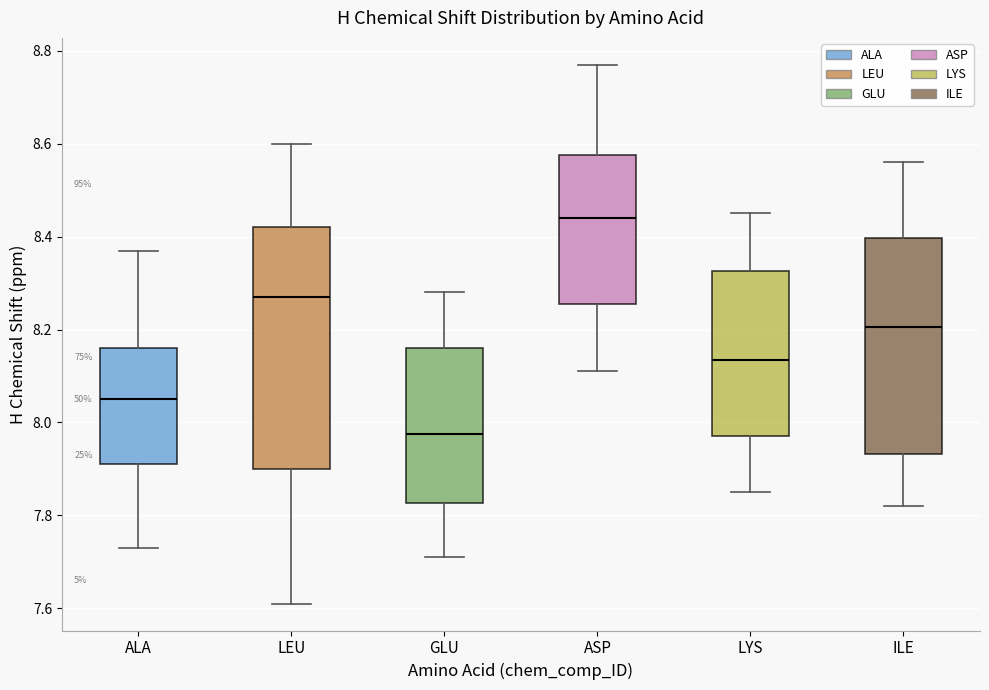

Where is the lower edge of the box for LYS on the y-axis? The values are not printed on the chart, so give them approximately, as read against the axis.

7.98